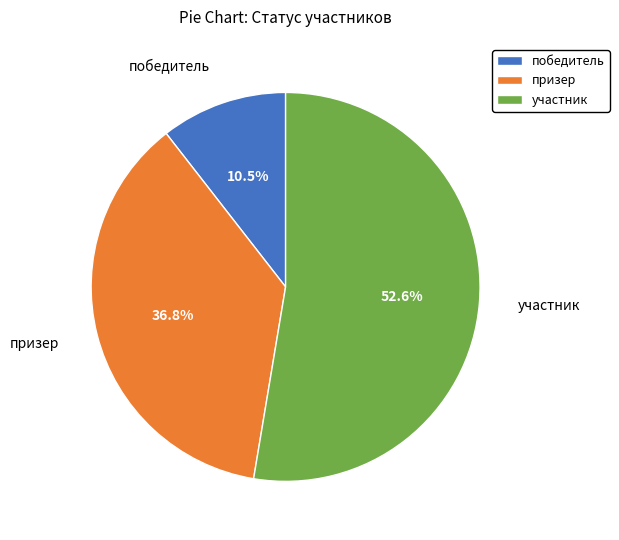

To the nearest percent, what is the difference between the largest and smallest slice percentages?

42%